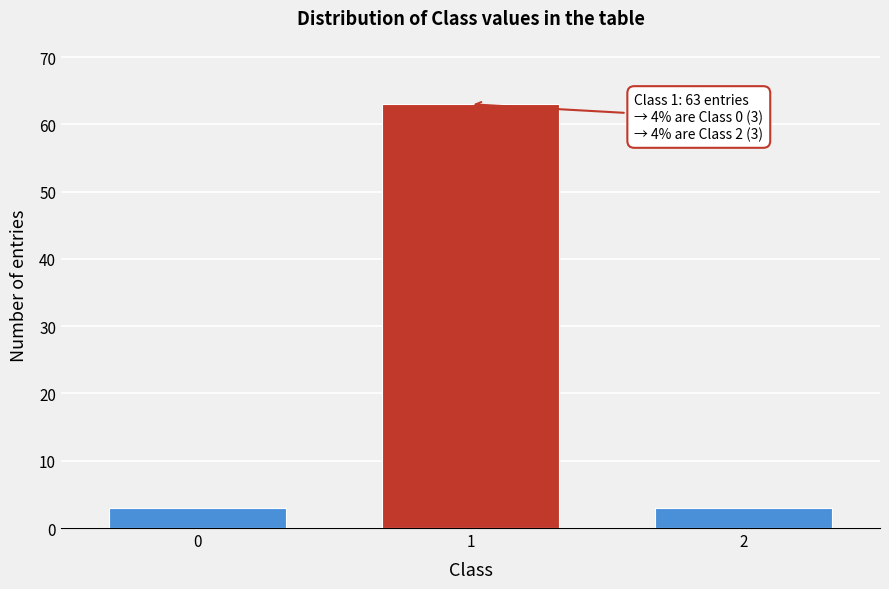

Reading right to left, list all the values displayed in this chart.

2=3	1=63	0=3